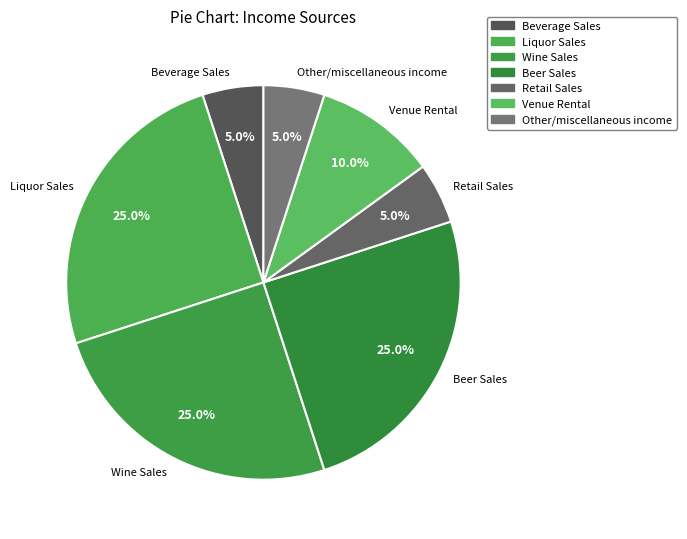

Is it true that Retail Sales is 20% of the pie?

False